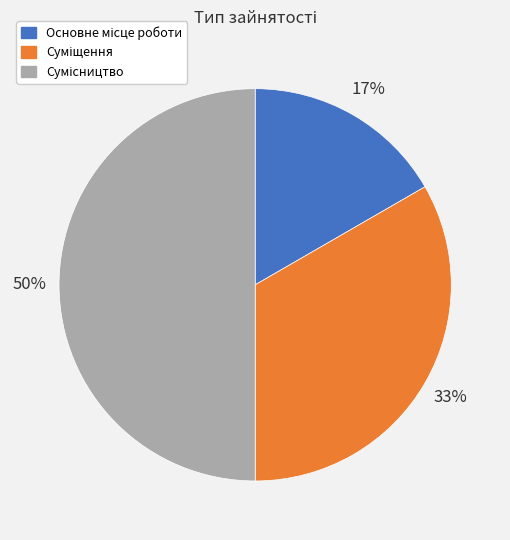

To the nearest percent, what is the difference between the largest and smallest slice percentages?

33%